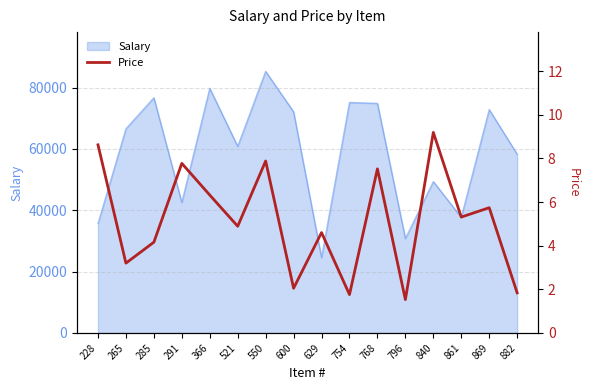

What is the minimum value for Salary?

24557